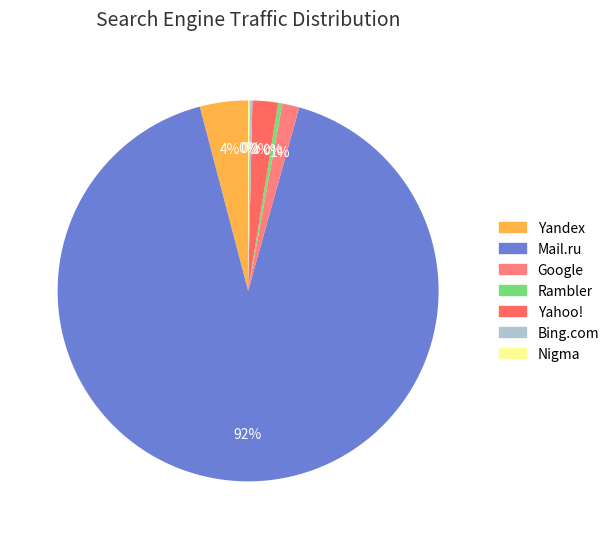

Is it true that Yandex is 4% of the pie?

True